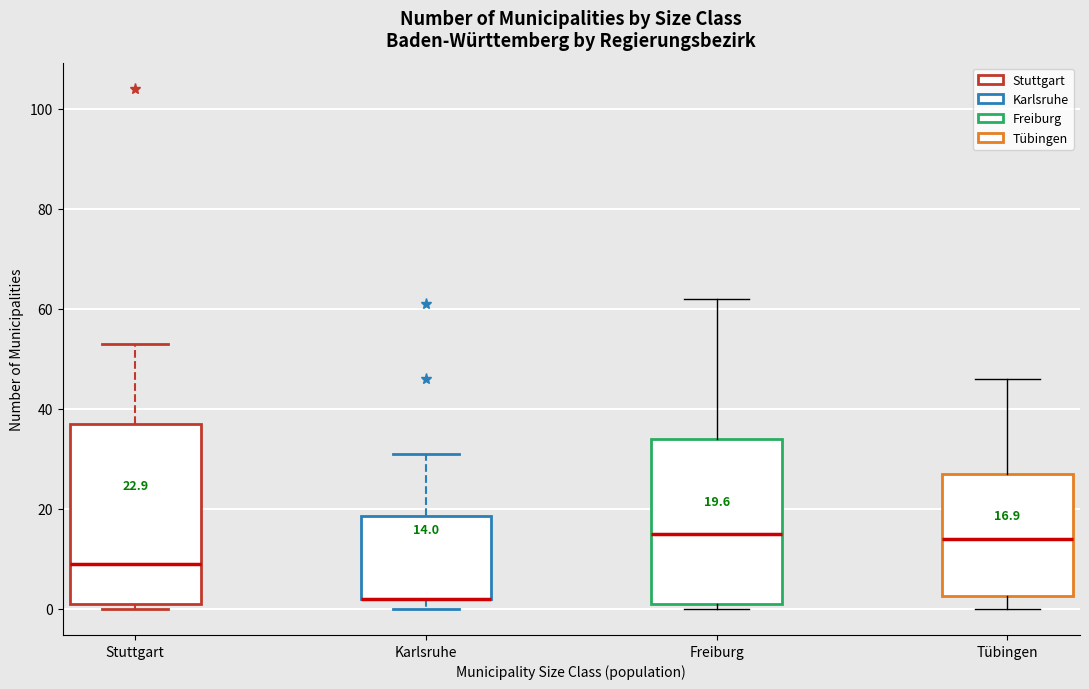

Which box is the tallest, from its lower edge to its upper edge?

Stuttgart